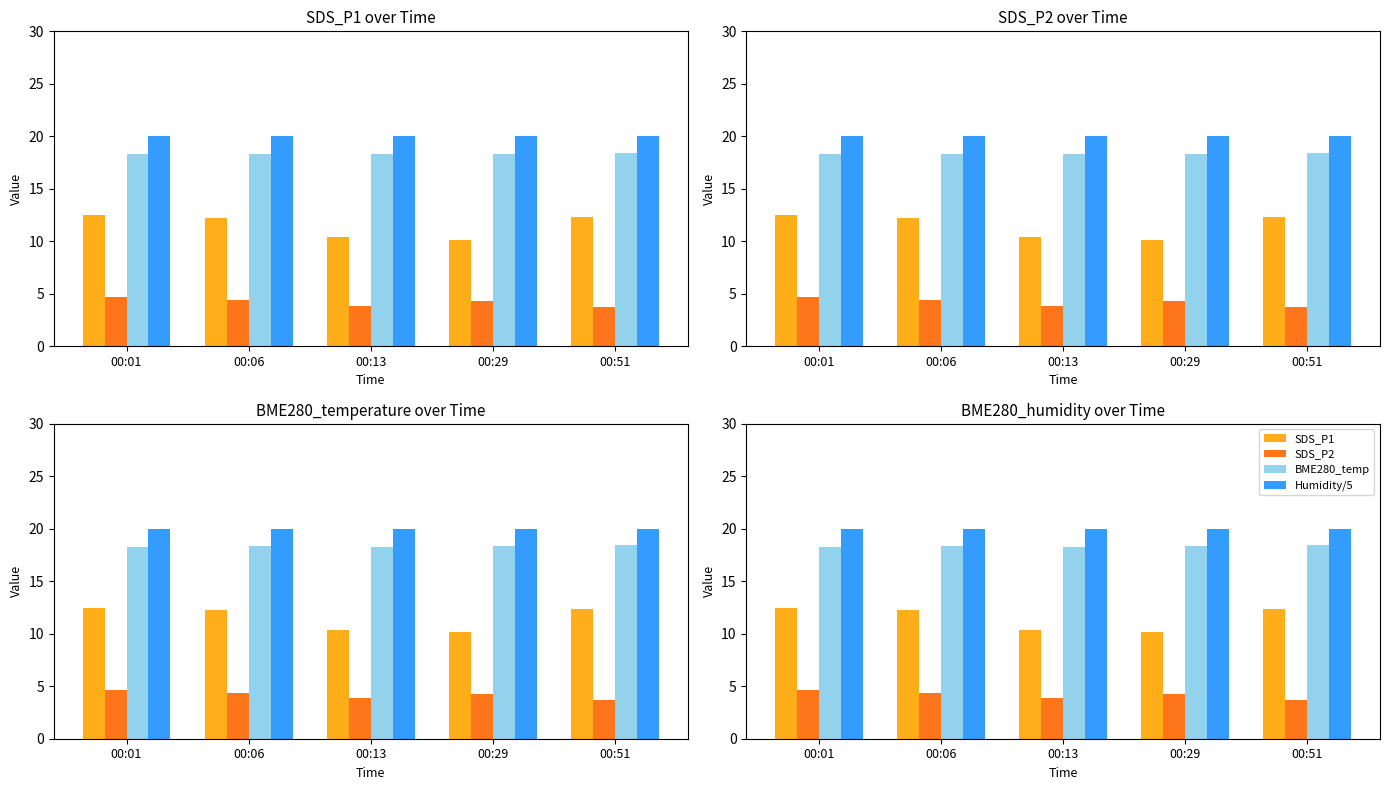

True or false: SDS_P1 has a value of 16.0 at 00:29.

False